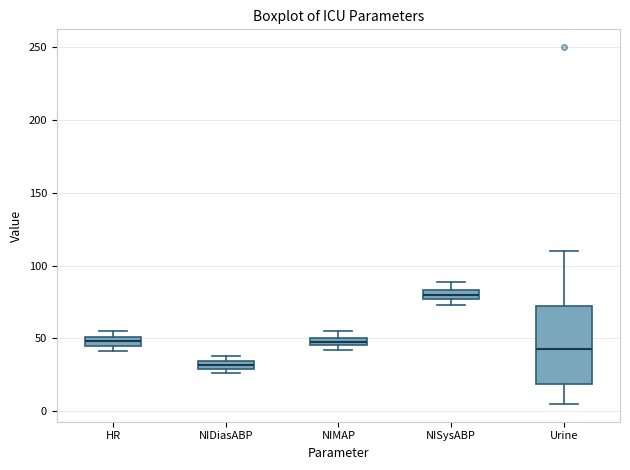

Which box's median line is the highest?

NISysABP